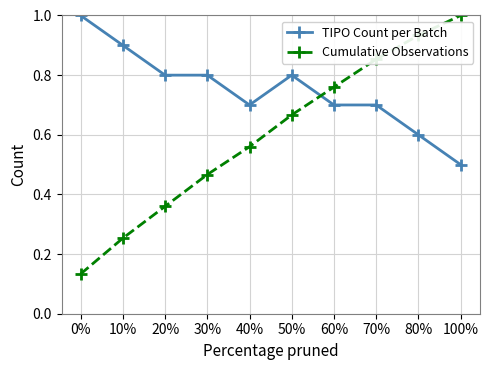

What is the label of the 9th point from the right?

10%